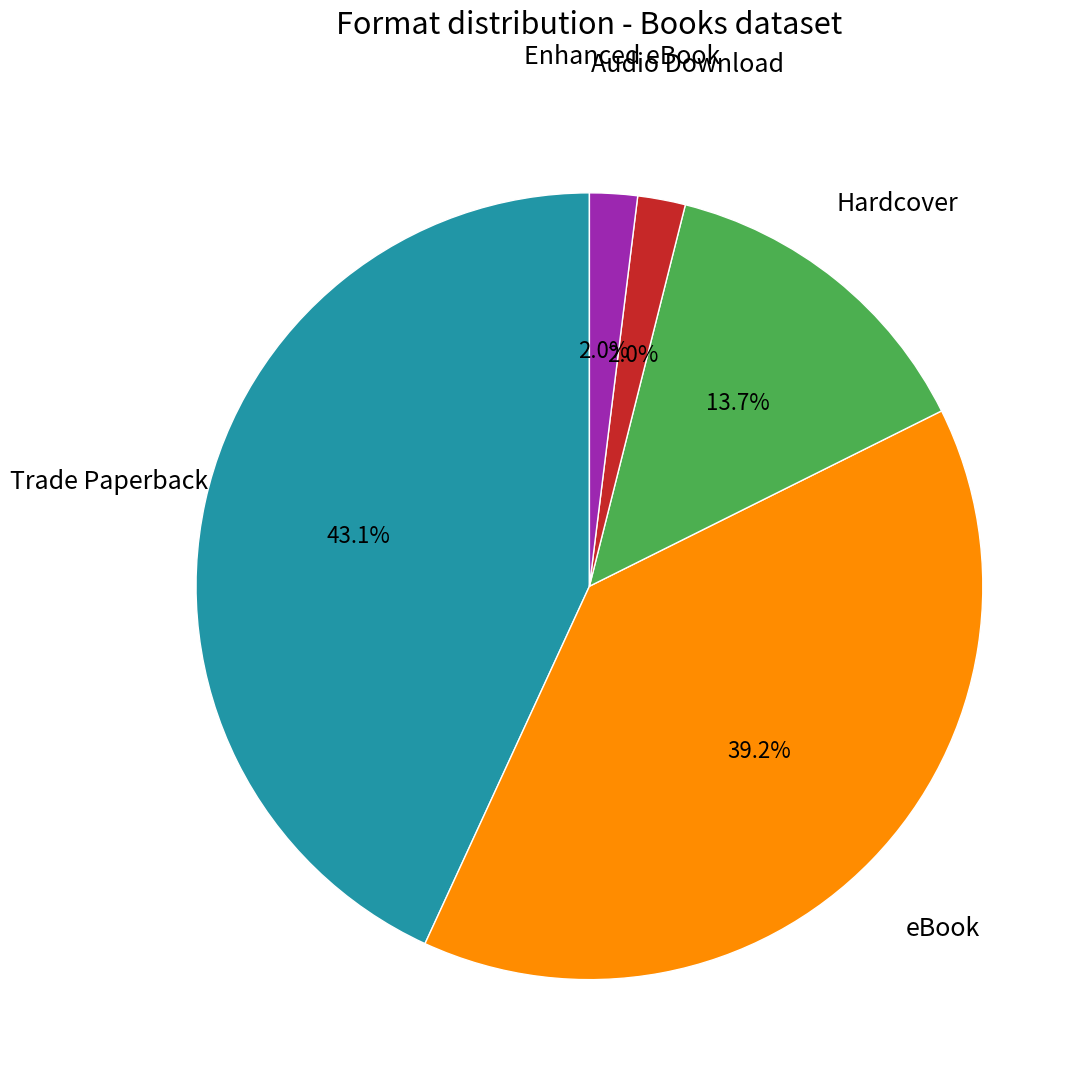

How many segments does this pie chart have?

5